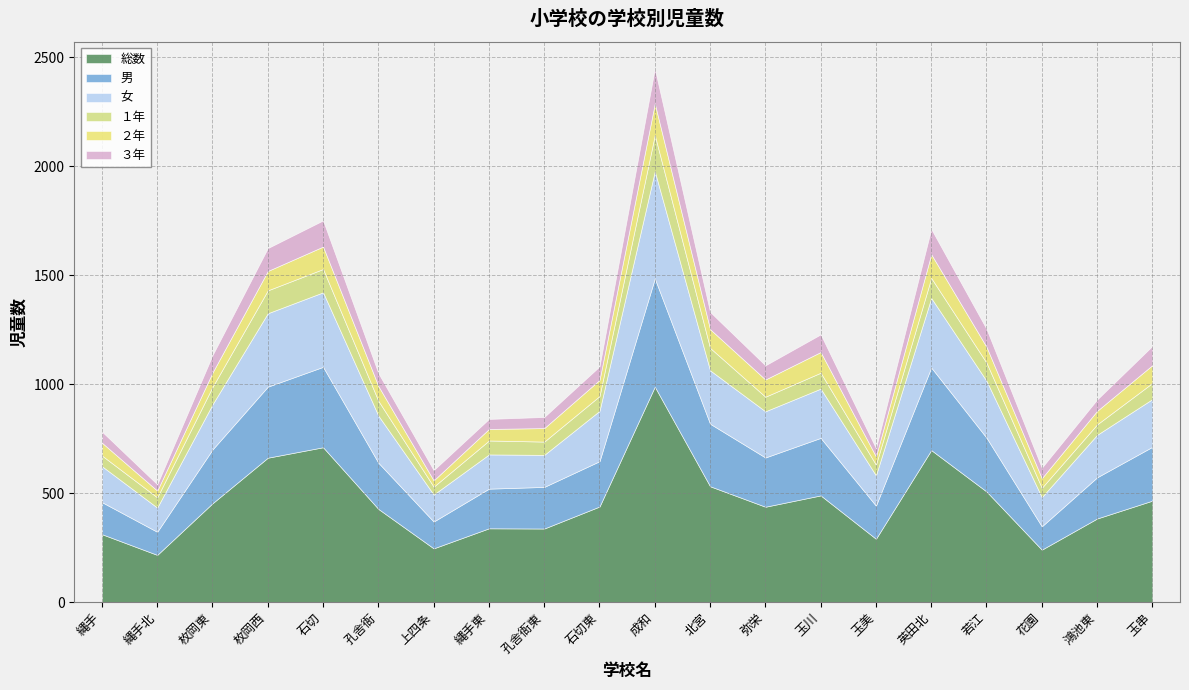

How many values in the ２年 series are below 73?

10